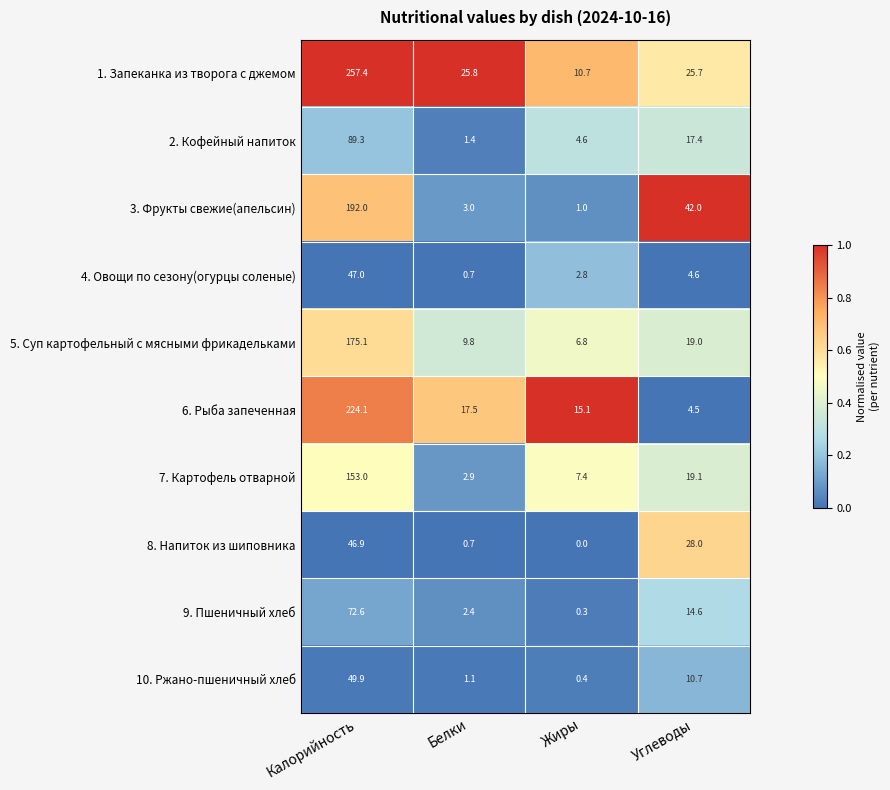

Between Белки and Жиры, which series saw the biggest shift?

1. Запеканка из творога с джемом